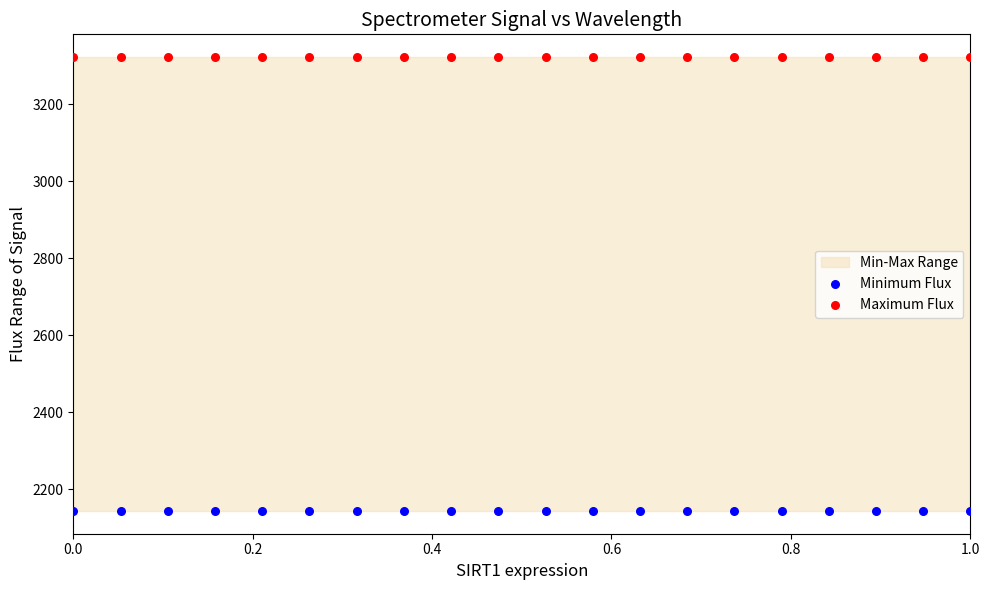

Which series contains the highest Y value?

Maximum Flux